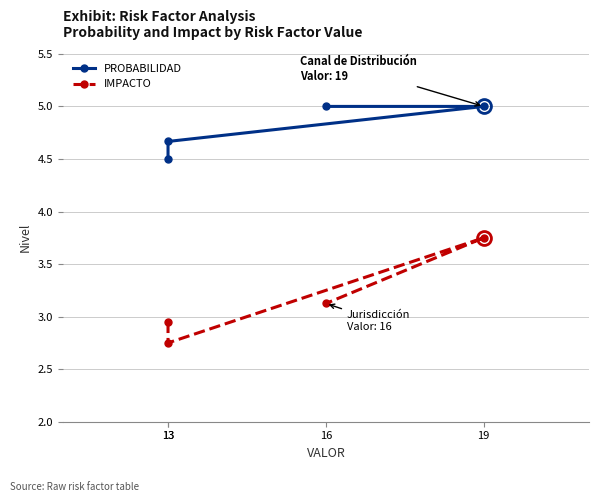

Reading right to left, extract all data points from this chart.

PROBABILIDAD: 16=5.0	19=5.0	13=4.7	13=4.5
IMPACTO: 16=3.1	19=3.8	13=2.8	13=3.0